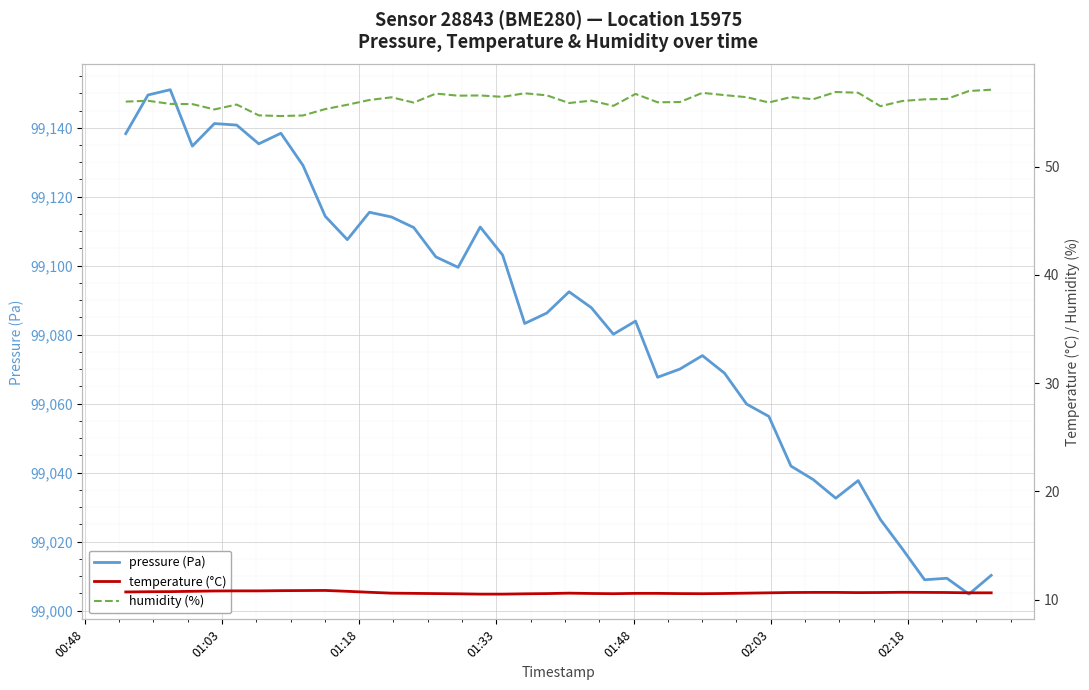

What is the lowest value of the pressure (Pa) series?

99004.8